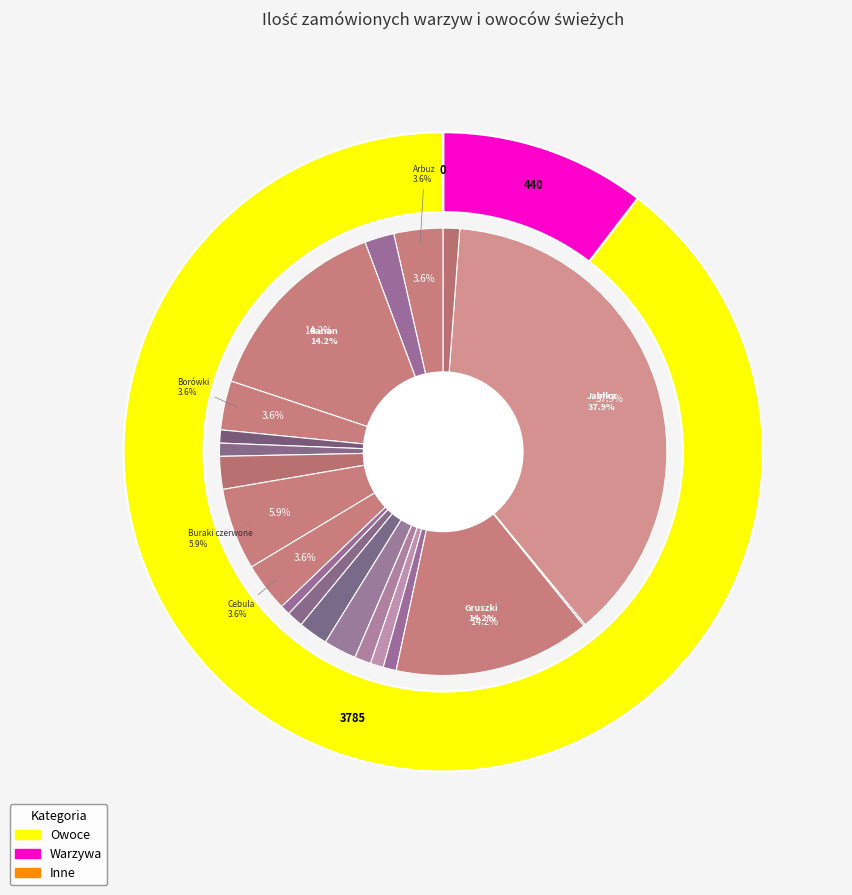

What is the ratio of the value at Brukselka to the value at Brzoskwinie?

0.4